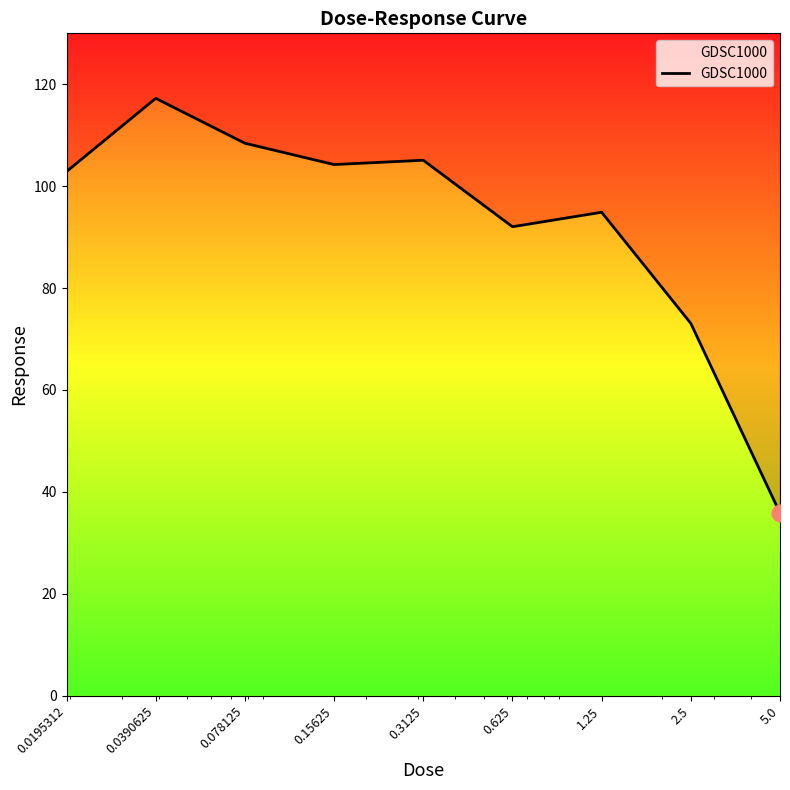

What is the value of the 1st point from the left?

102.9